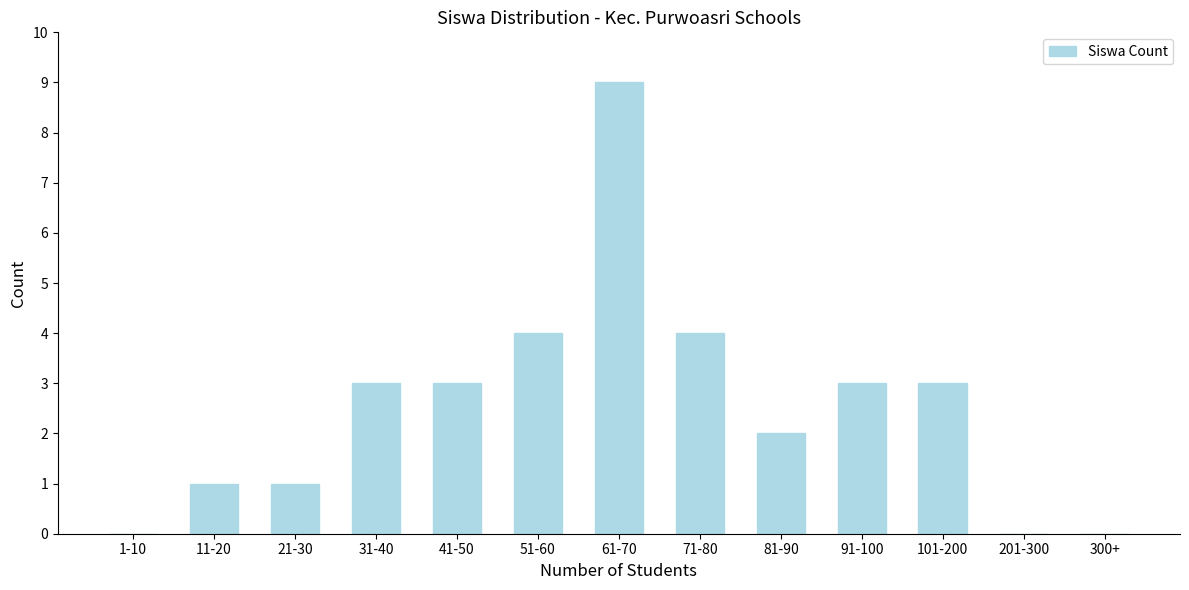

Reading left to right, what are all the values shown in this chart?

1-10=0	11-20=1	21-30=1	31-40=3	41-50=3	51-60=4	61-70=9	71-80=4	81-90=2	91-100=3	101-200=3	201-300=0	300+=0